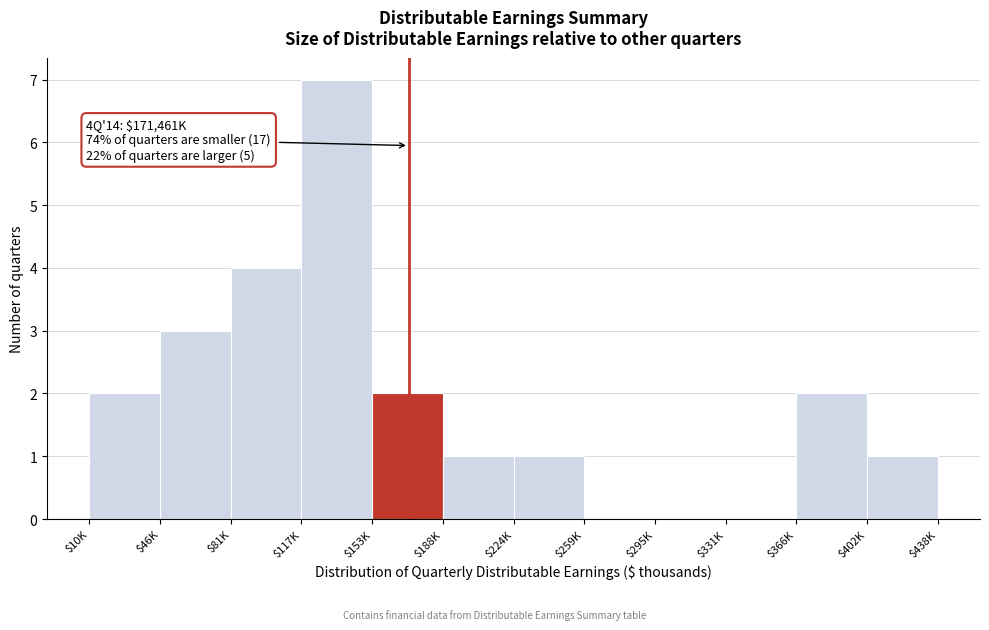

The value at $224K is 1. True or false?

True